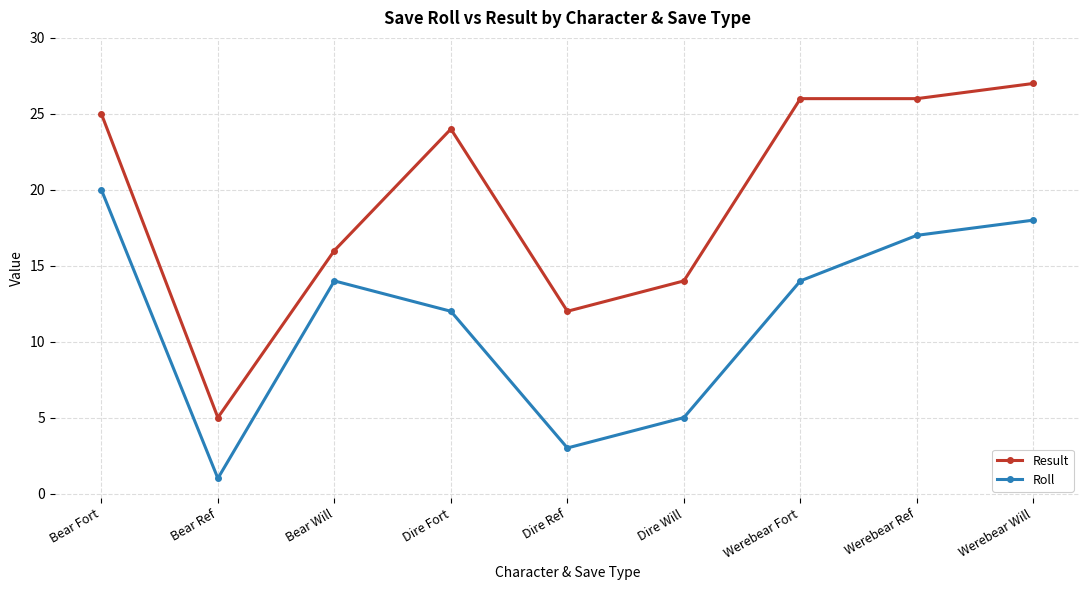

List the series in order of their peak value, lowest first.

Roll, Result